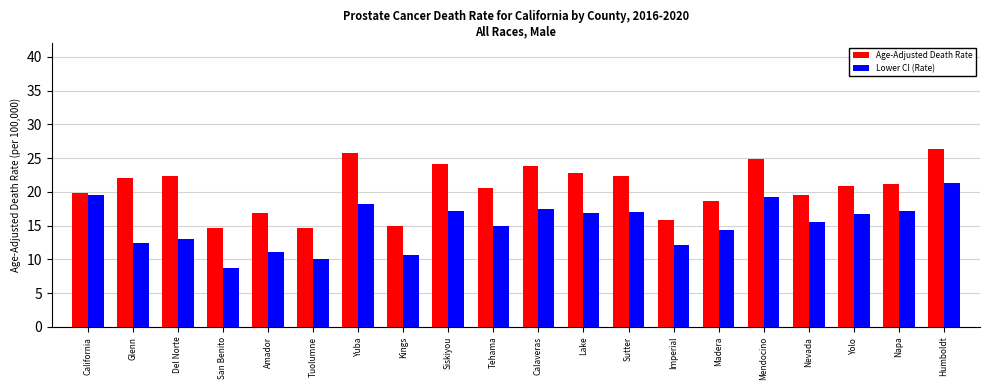

Is it true that Lower CI (Rate) equals 4.4 at Del Norte?

False